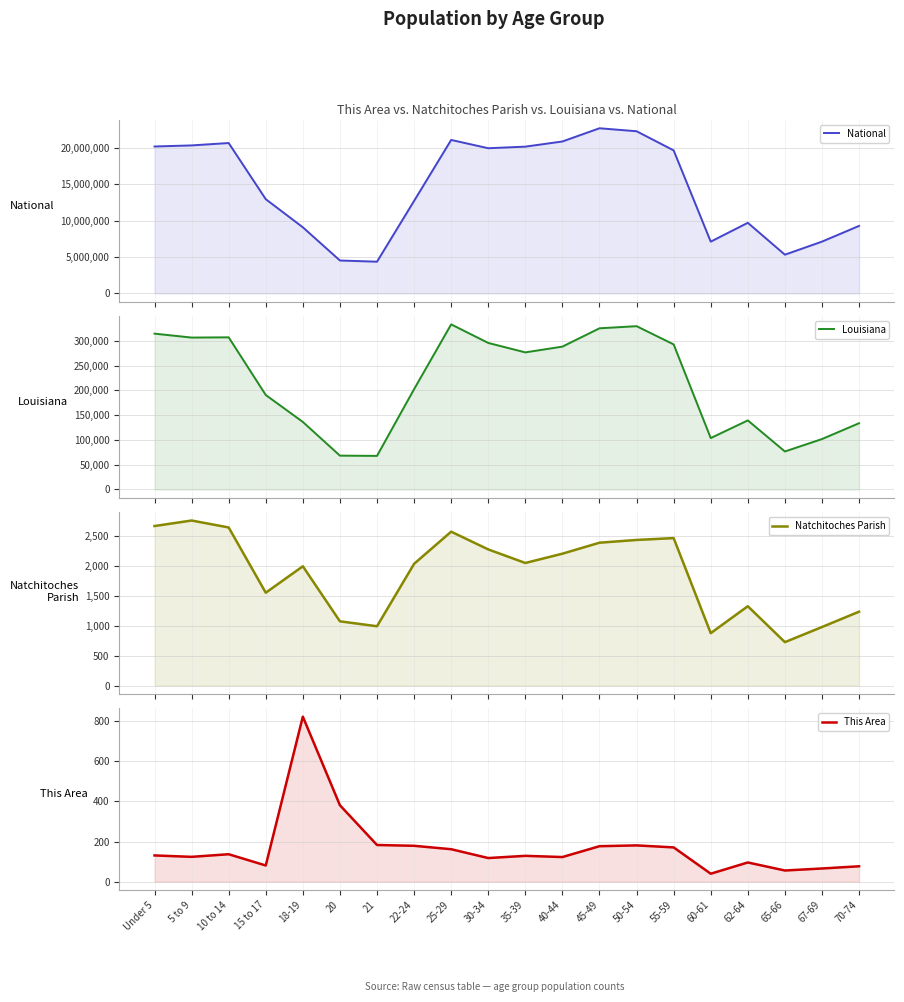

Count the number of categories in the chart.

20